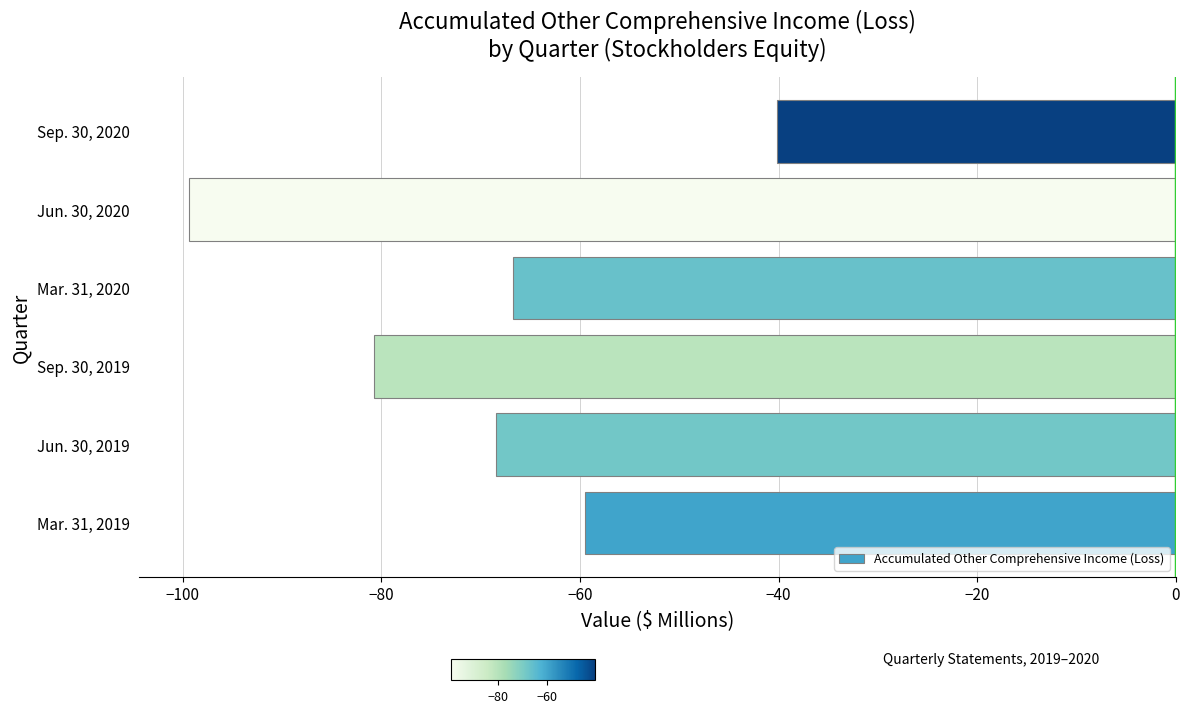

Which has a higher value, Mar. 31, 2019 or Sep. 30, 2020?

Sep. 30, 2020